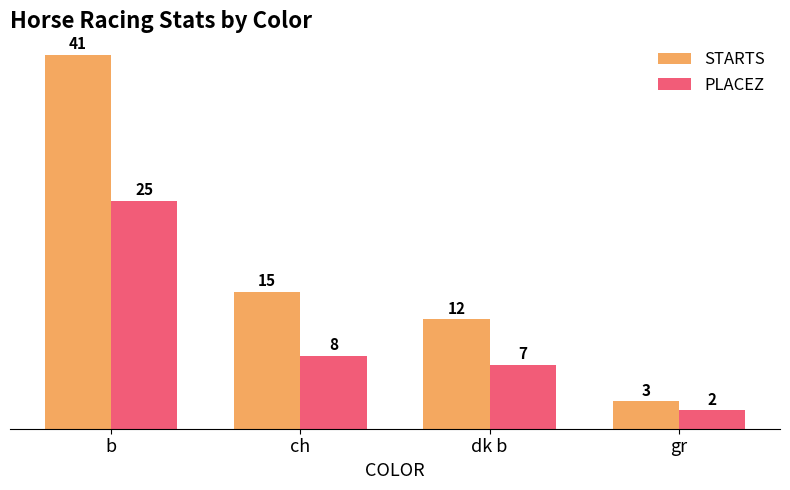

What is the difference between the STARTS values at b and gr?

38